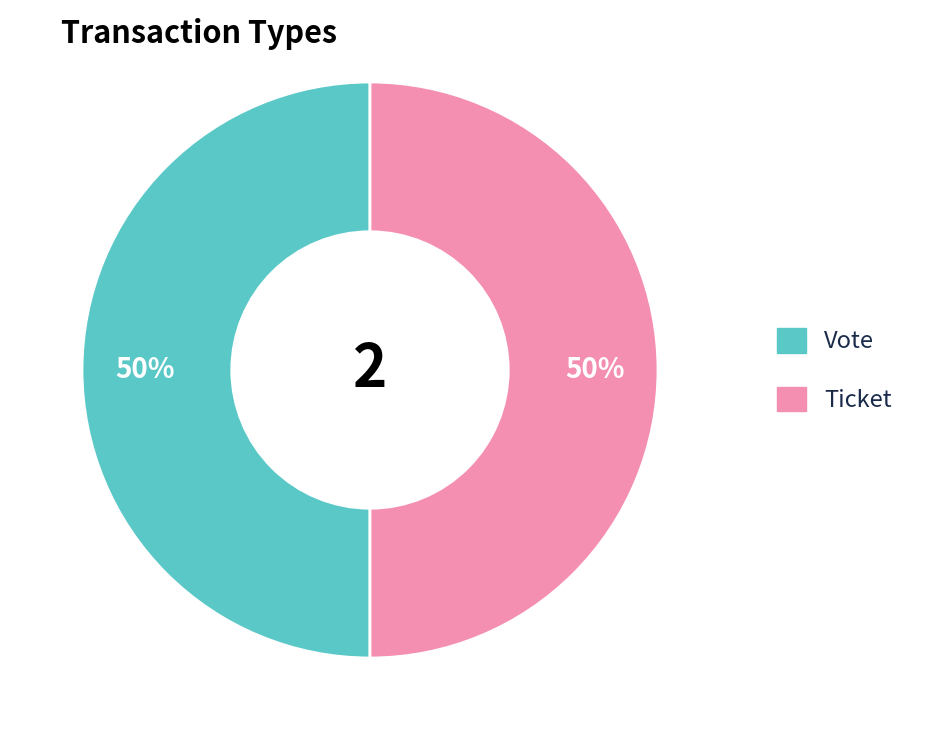

To the nearest percent, what is the difference between the largest and smallest slice percentages?

0%